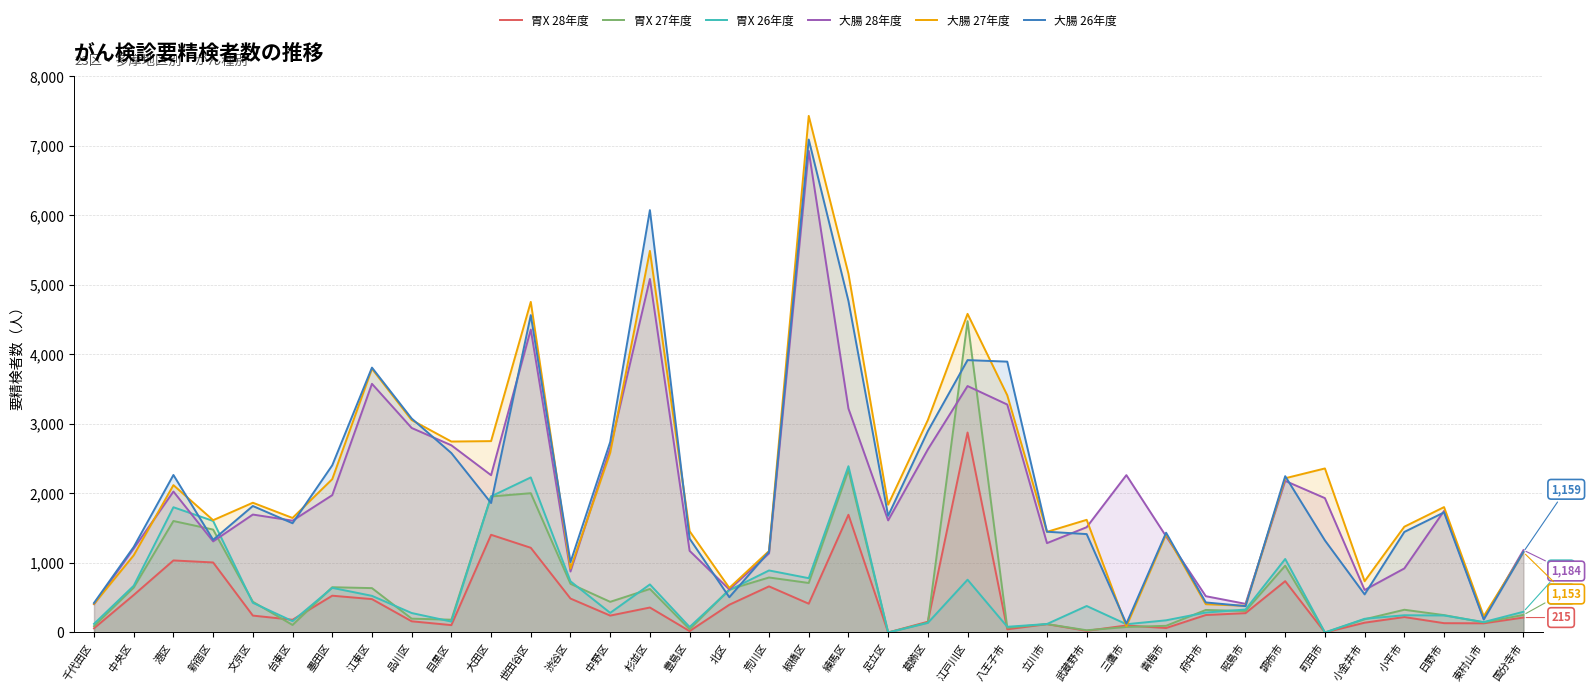

What are all the series names shown in the legend?

胃X 28年度, 胃X 27年度, 胃X 26年度, 大腸 28年度, 大腸 27年度, 大腸 26年度